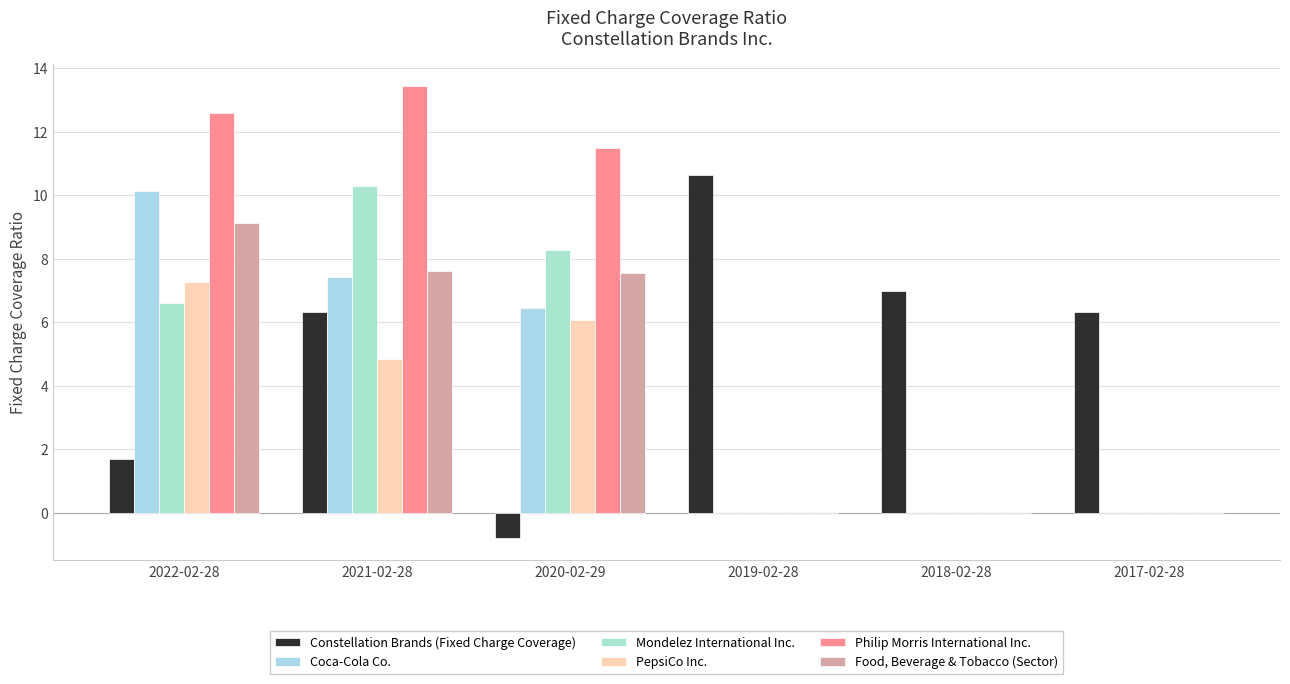

What is the sum of all Coca-Cola Co. values?

24.0